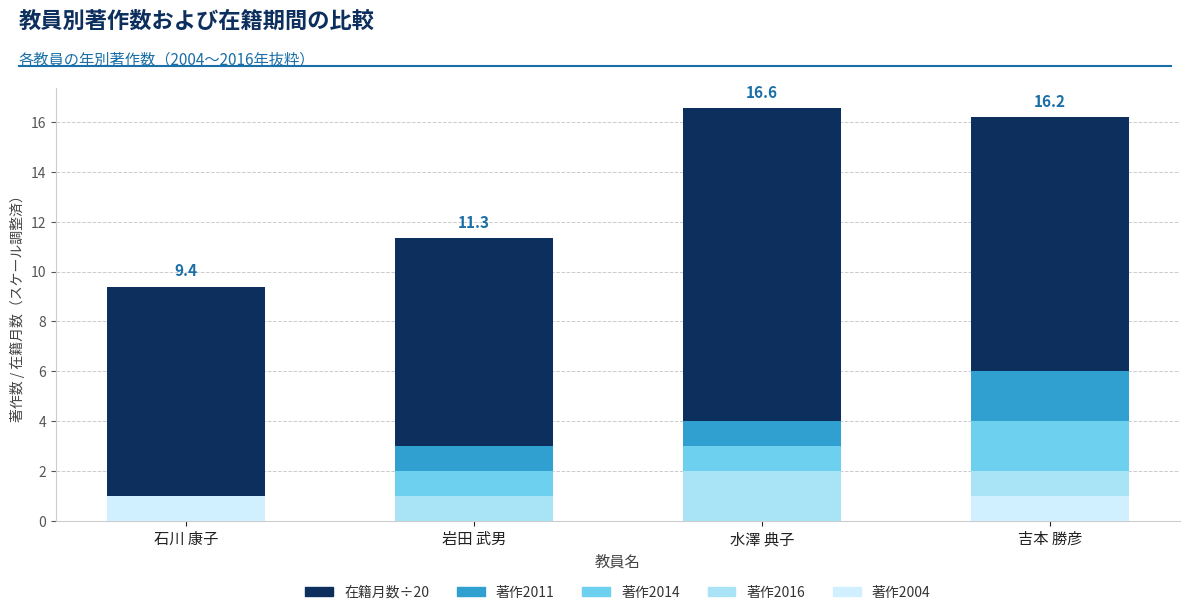

True or false: 著作2004 has a value of 1.8 at 吉本 勝彦.

False